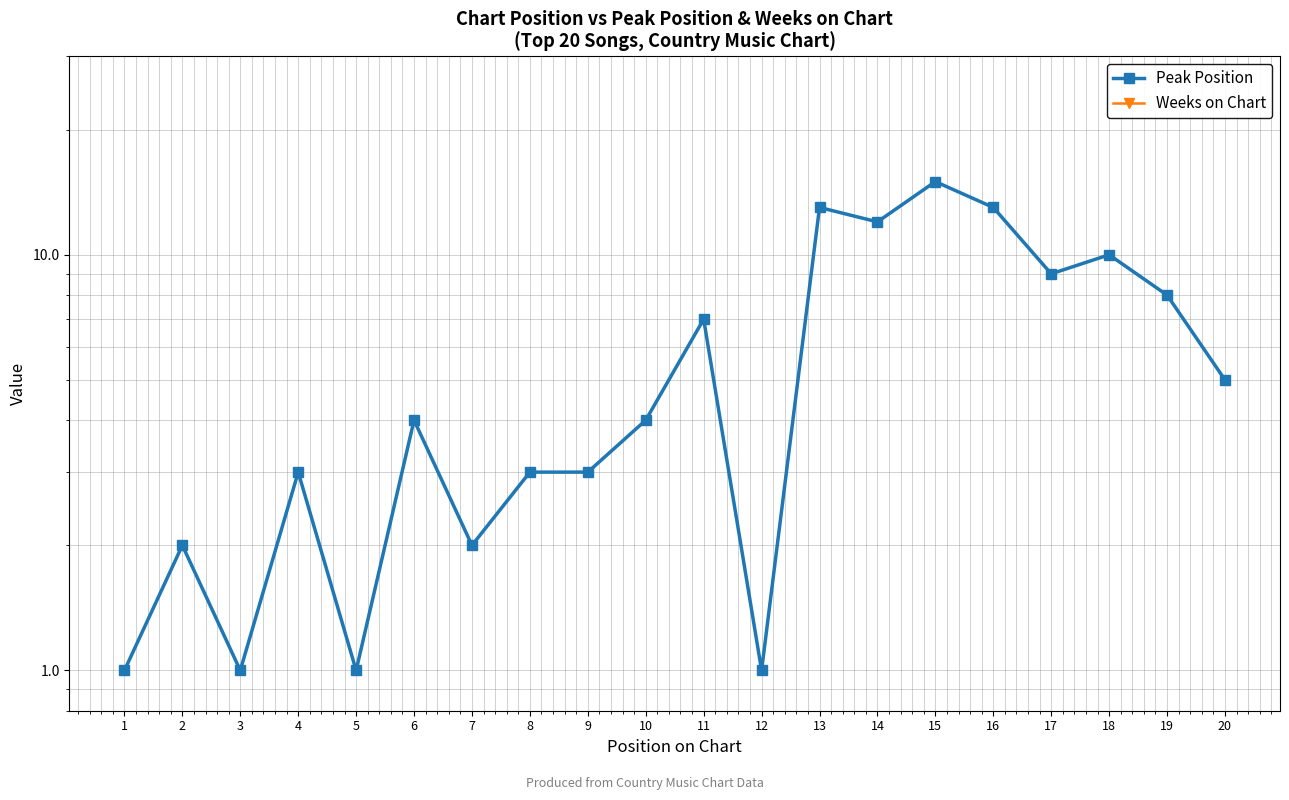

Where is Weeks on Chart nearest to the value 0?

1